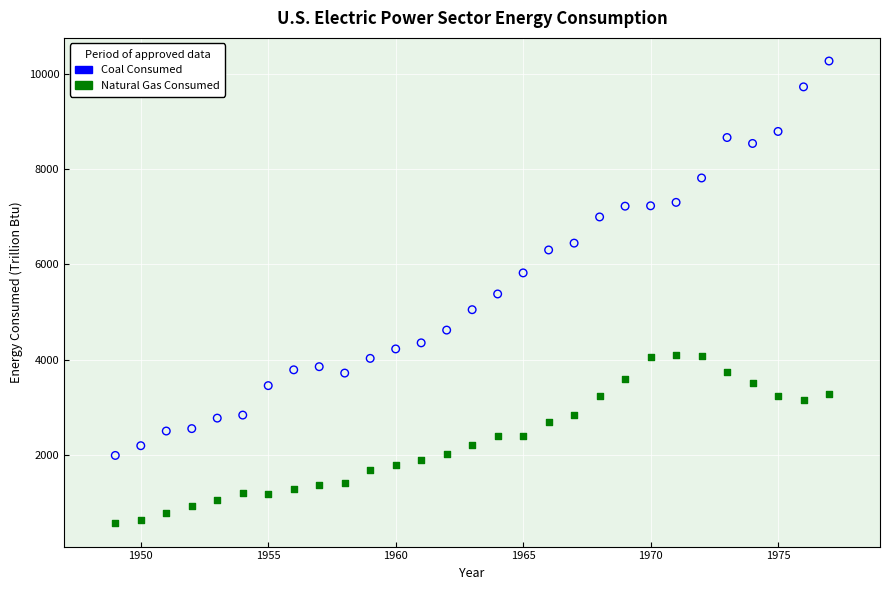

Across all data points, what is the range of X values (max minus min)?

28.0